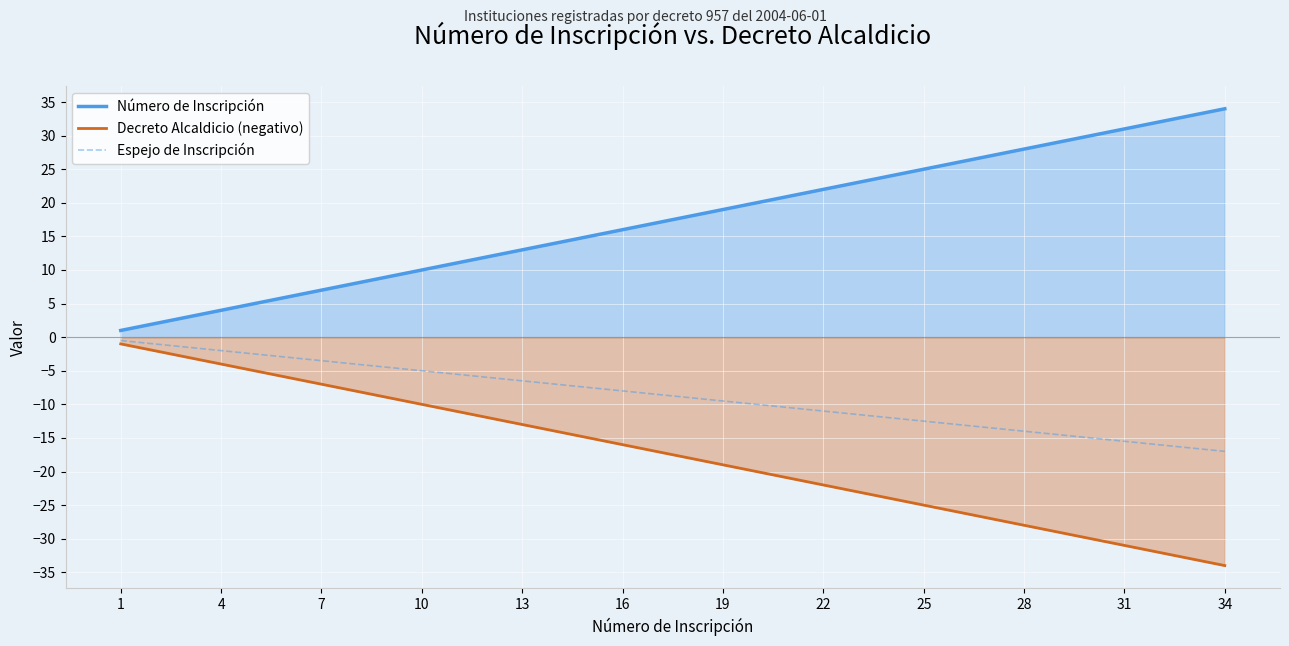

What is the minimum value shown in the chart?

-34.0